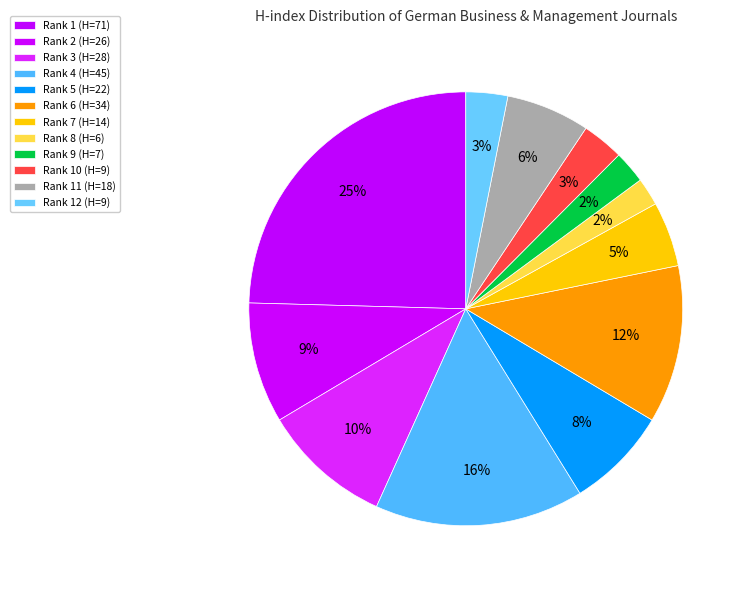

How many segments does this pie chart have?

12